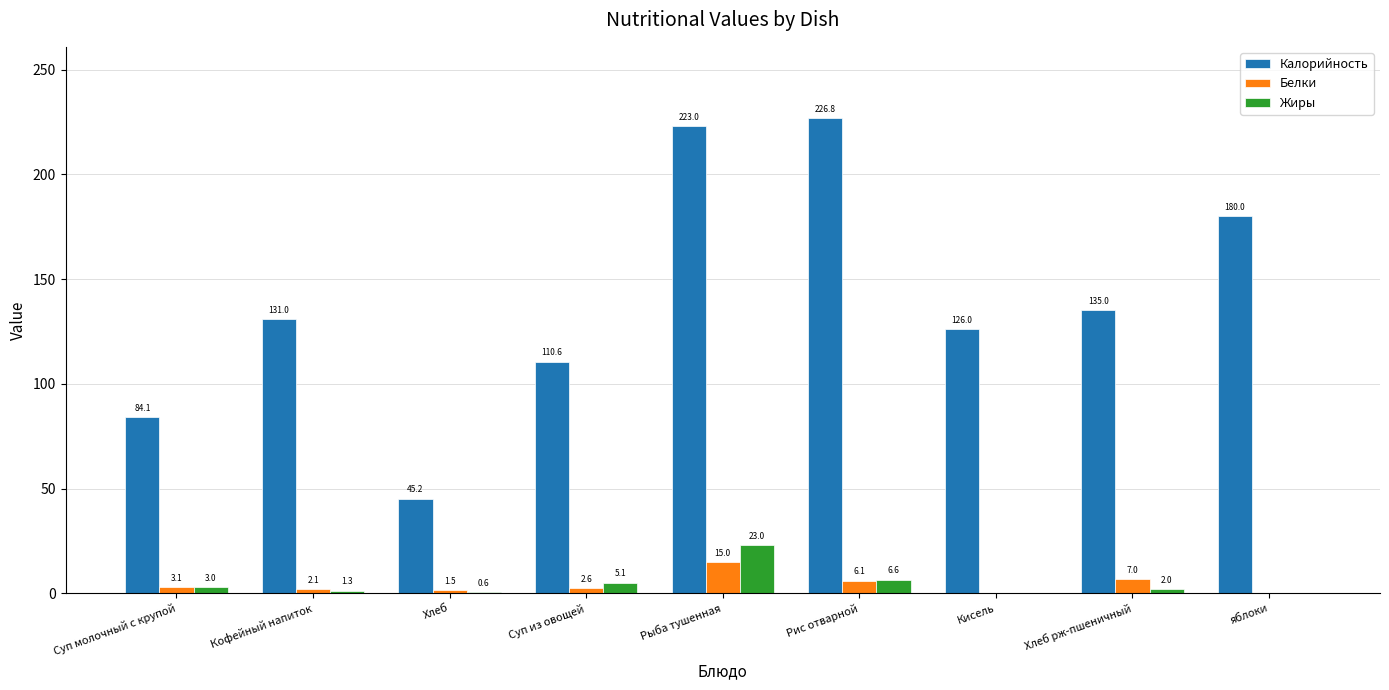

What is the sum of all Белки values?

37.4